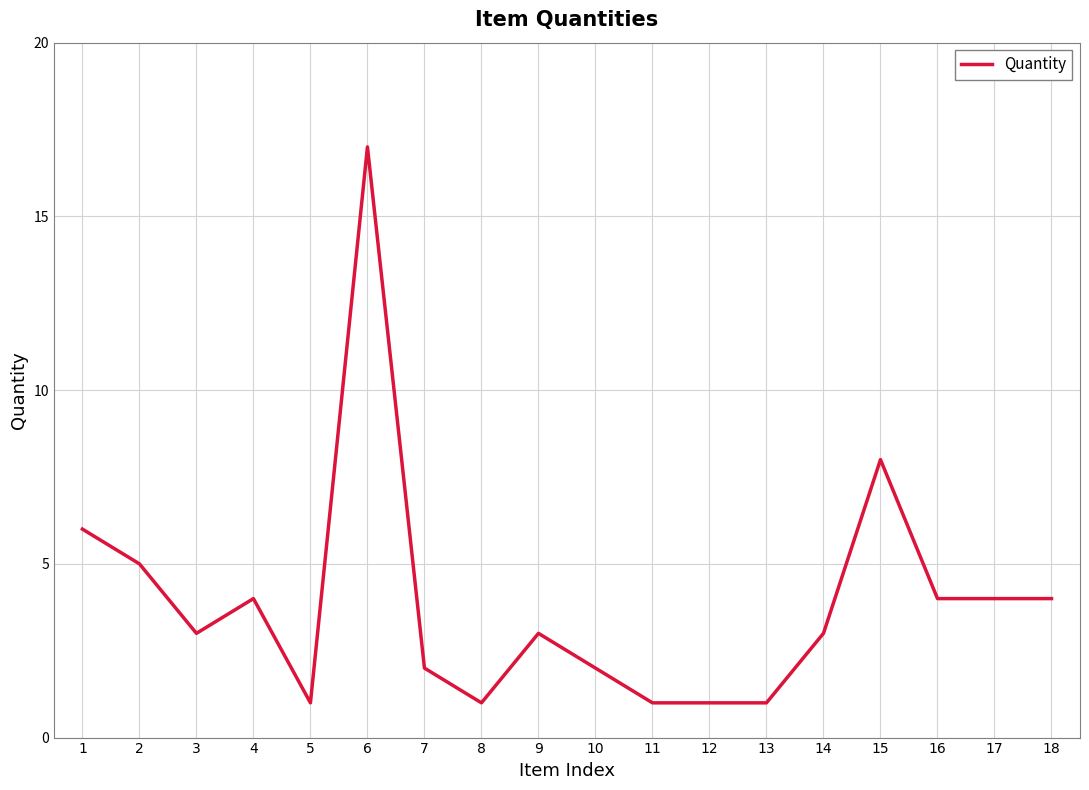

At which category does the chart reach its peak across all series?

6